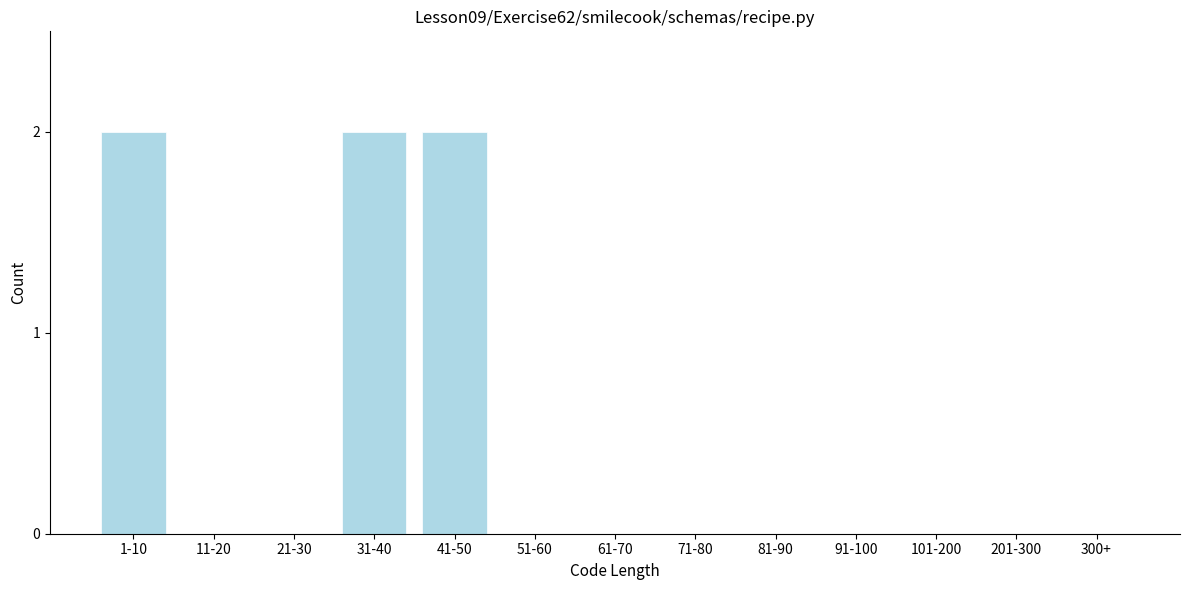

Reading right to left, what are all the values shown in this chart?

300+=0	201-300=0	101-200=0	91-100=0	81-90=0	71-80=0	61-70=0	51-60=0	41-50=2	31-40=2	21-30=0	11-20=0	1-10=2